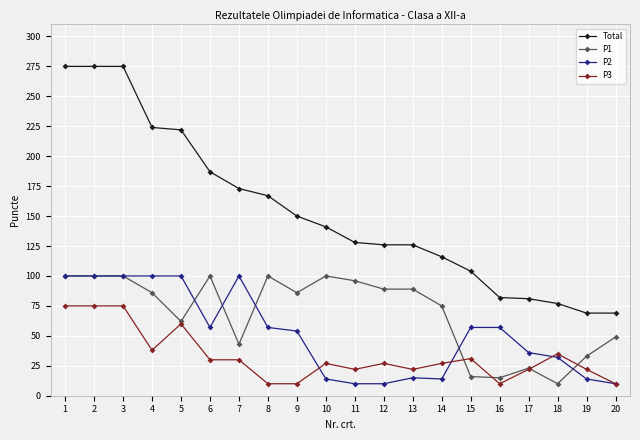

Is the value of P2 at 18 greater than the value of P3 at 4?

No